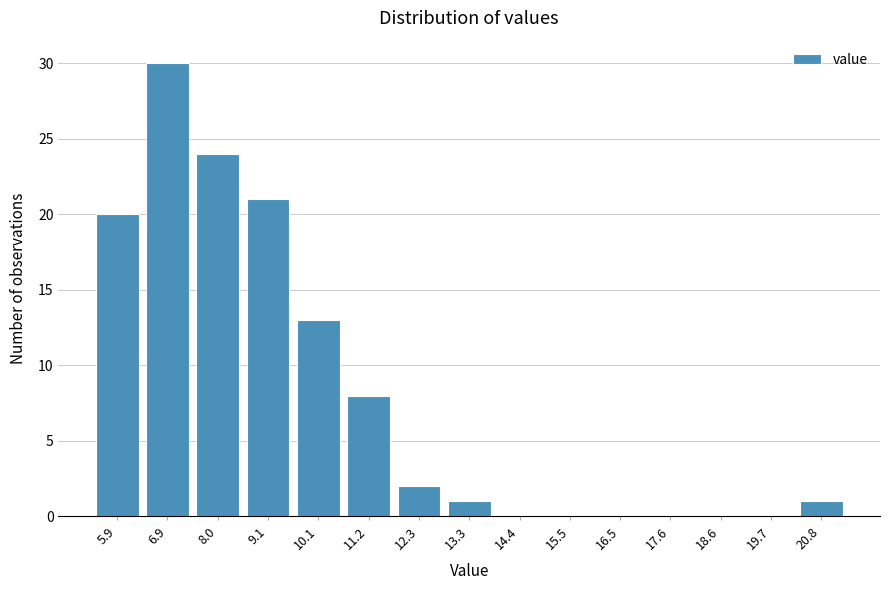

Reading right to left, extract all data points from this chart.

20.8=1	19.7=0	18.6=0	17.6=0	16.5=0	15.5=0	14.4=0	13.3=1	12.3=2	11.2=8	10.1=13	9.1=21	8.0=24	6.9=30	5.9=20